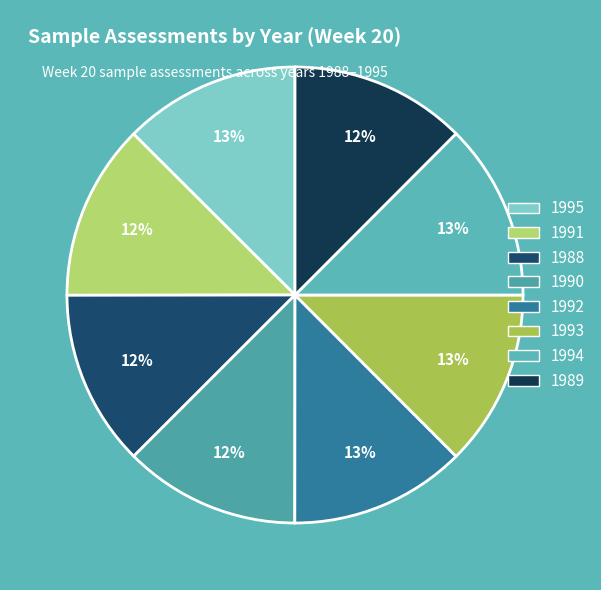

Is there a majority slice in this chart?

No